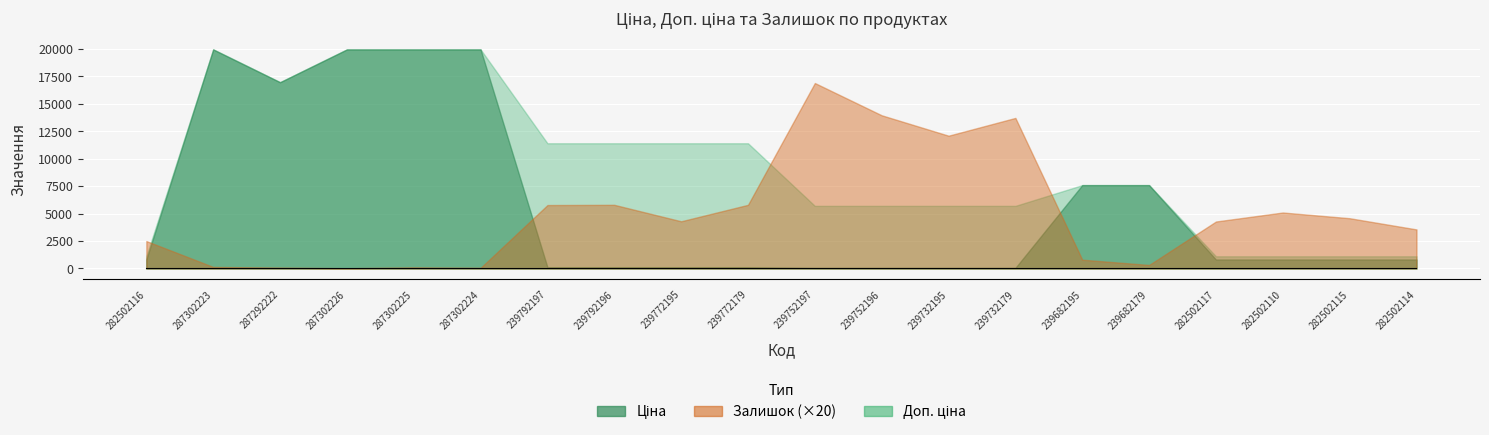

Where is the first local maximum for Ціна?

287302223